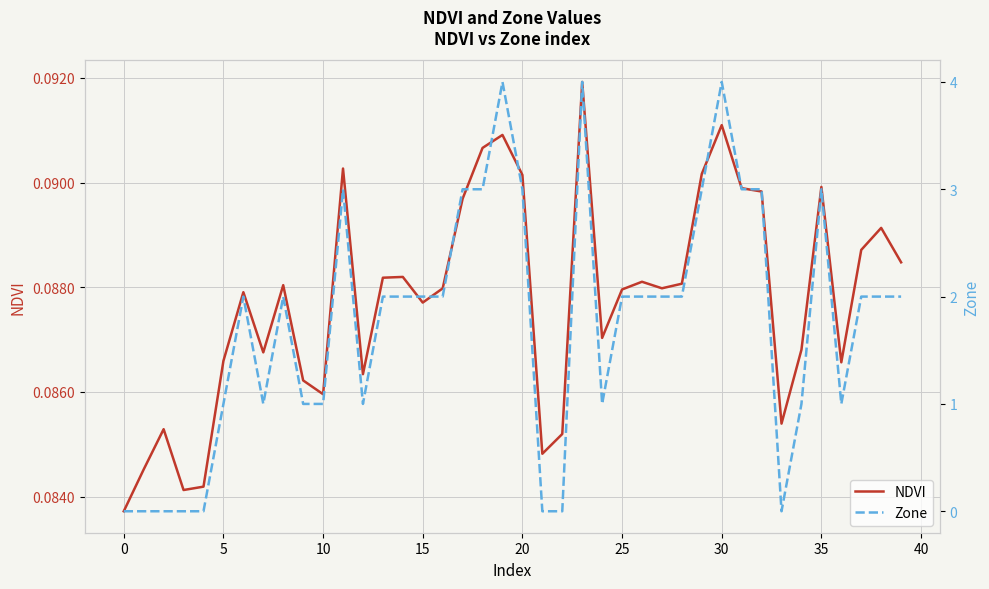

What is the value of the NDVI point at the 31st from the left?

0.1